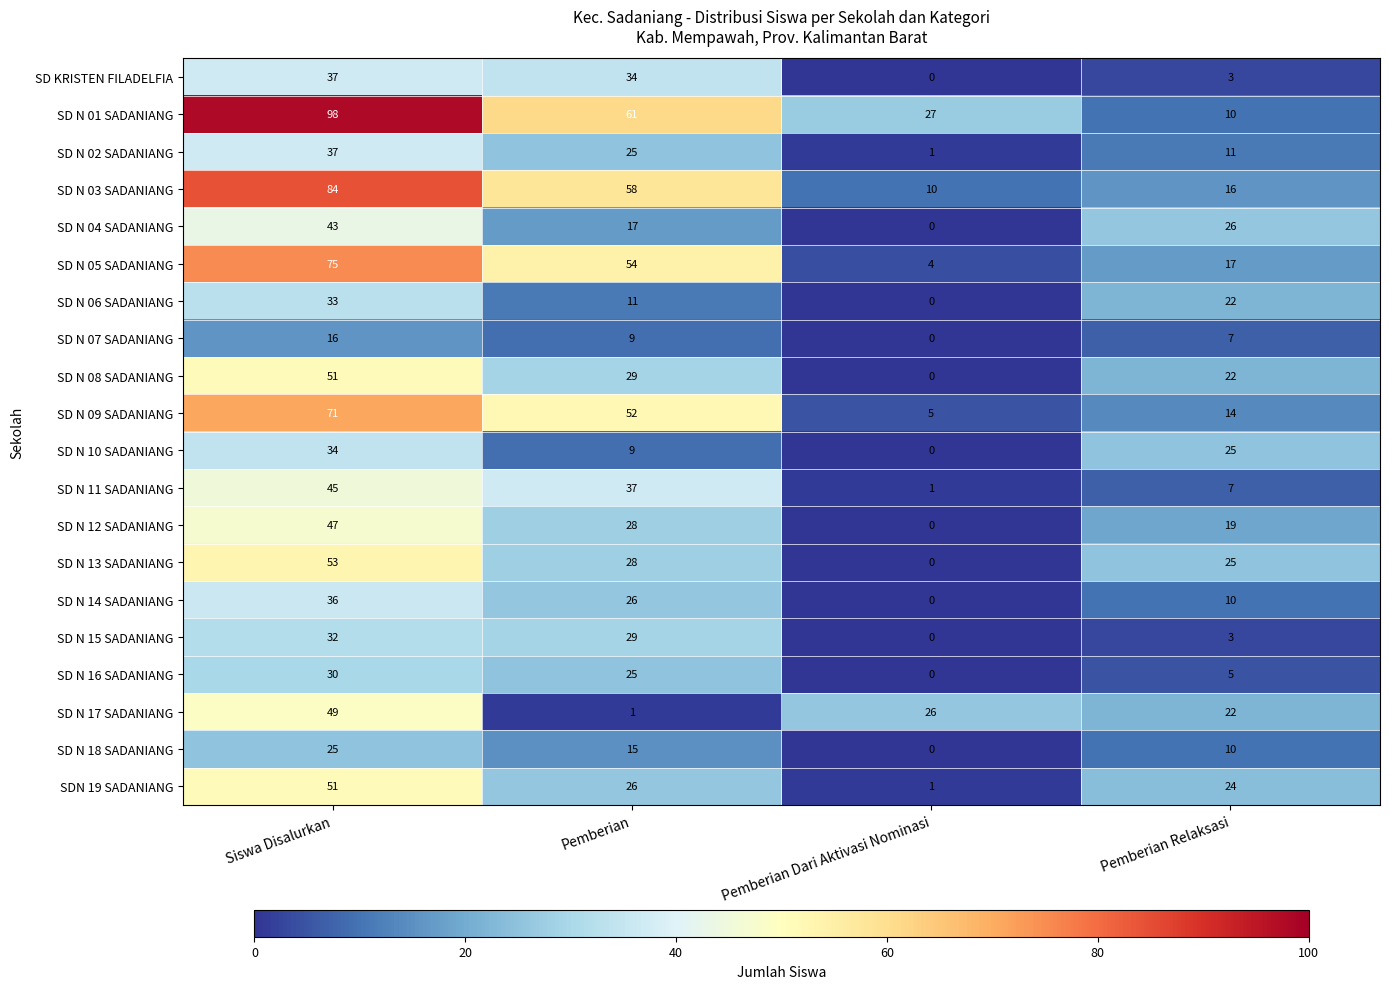

Count the number of data series in this chart.

20